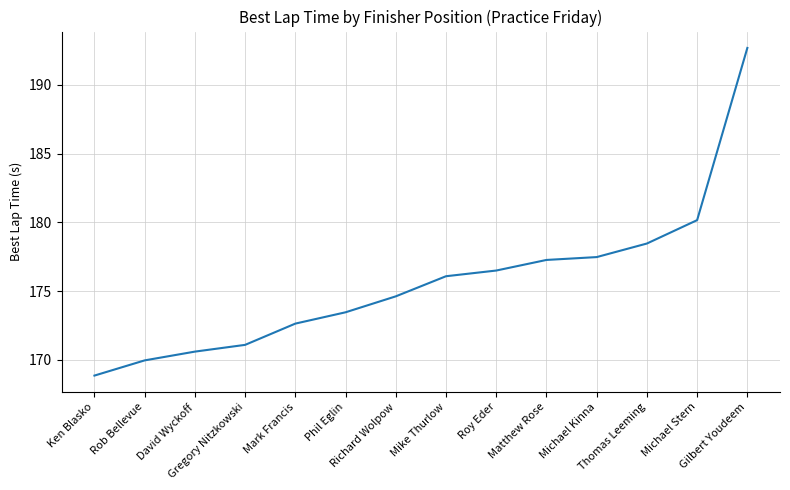

What is the smallest value displayed?

168.8